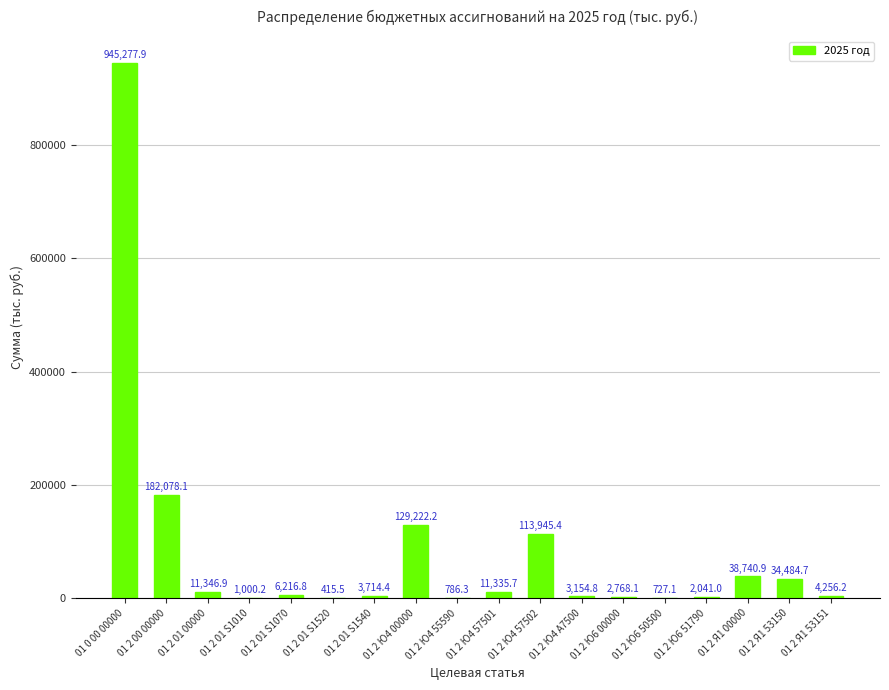

The value at 01 2 Я1 53150 is 34484.7. True or false?

True